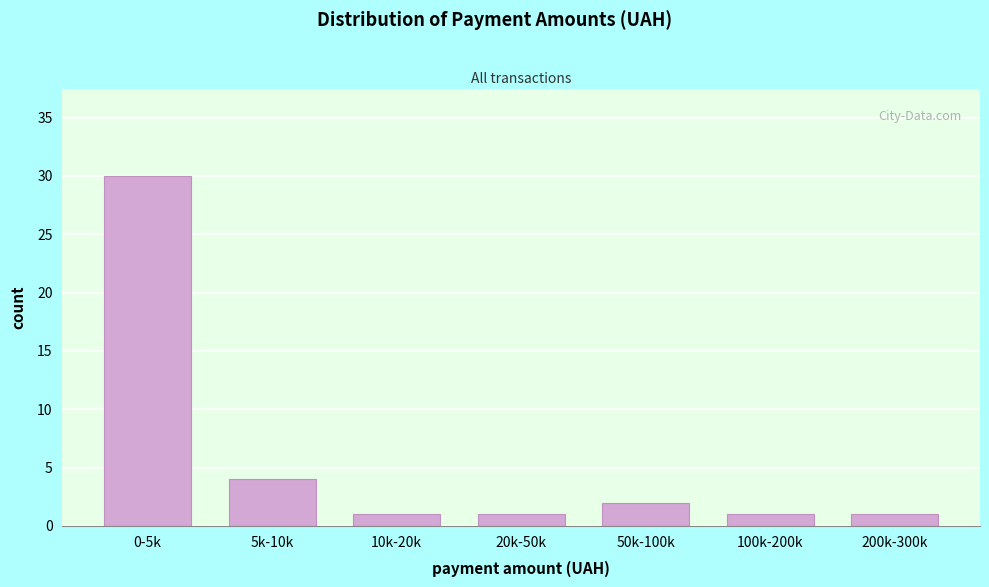

Reading left to right, extract all data points from this chart.

30	4	1	1	2	1	1